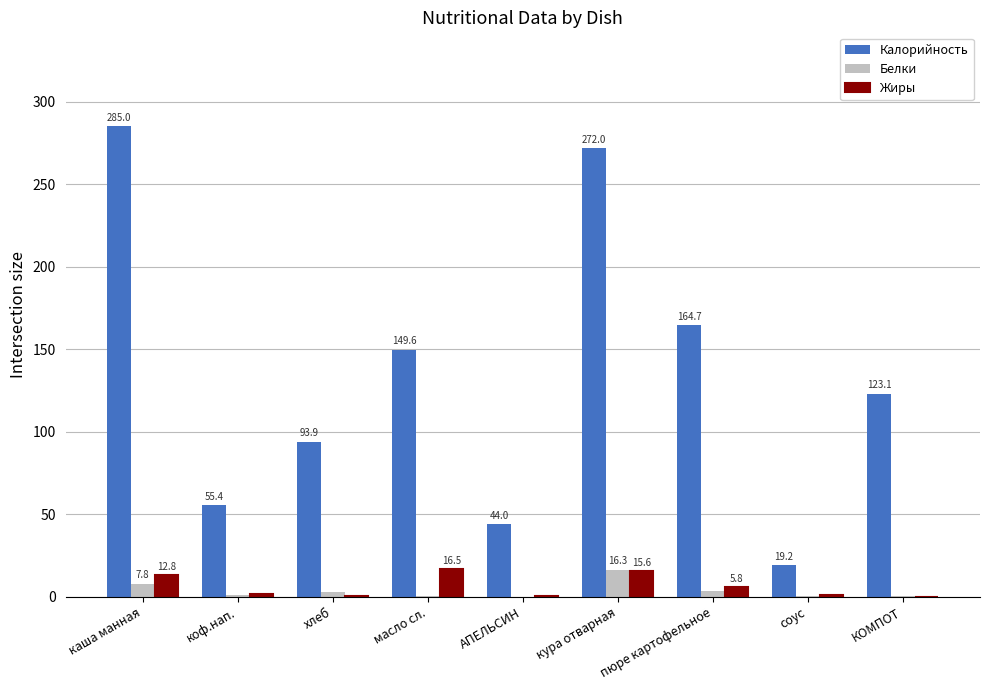

What is the greatest value displayed?

285.0